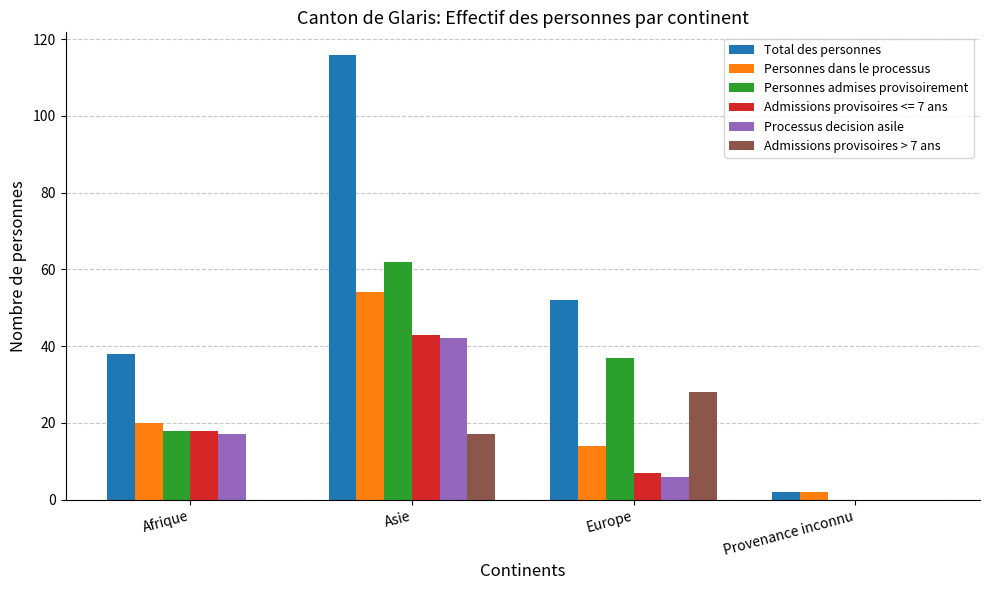

What is the sum of the Personnes dans le processus values at Afrique and Asie?

74